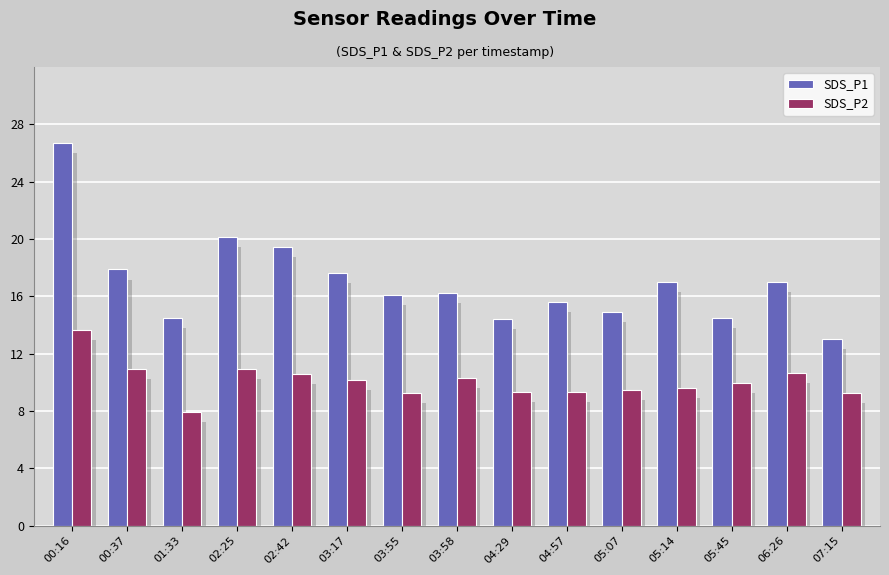

How many data points in SDS_P1 are above 16?

9